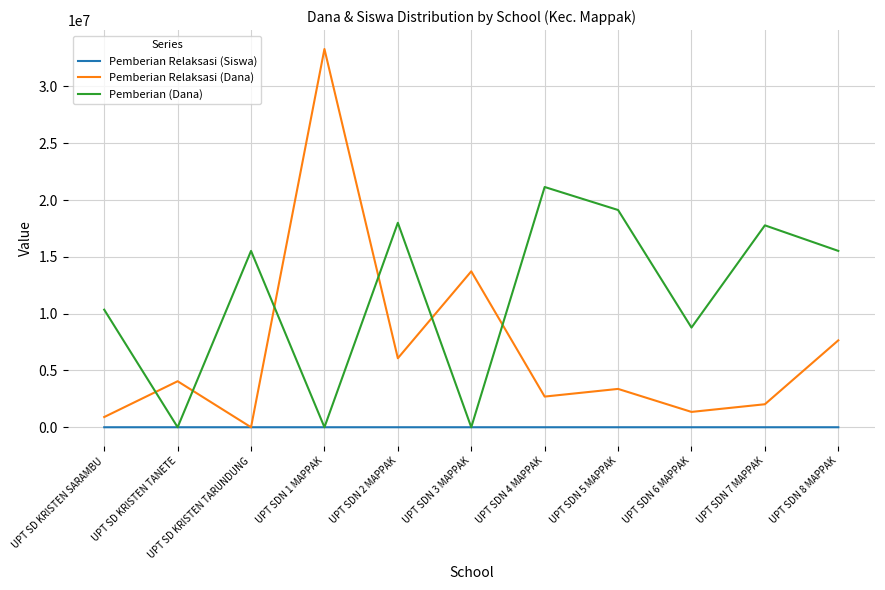

Is it true that Pemberian (Dana) equals 15525000 at UPT SDN 8 MAPPAK?

True